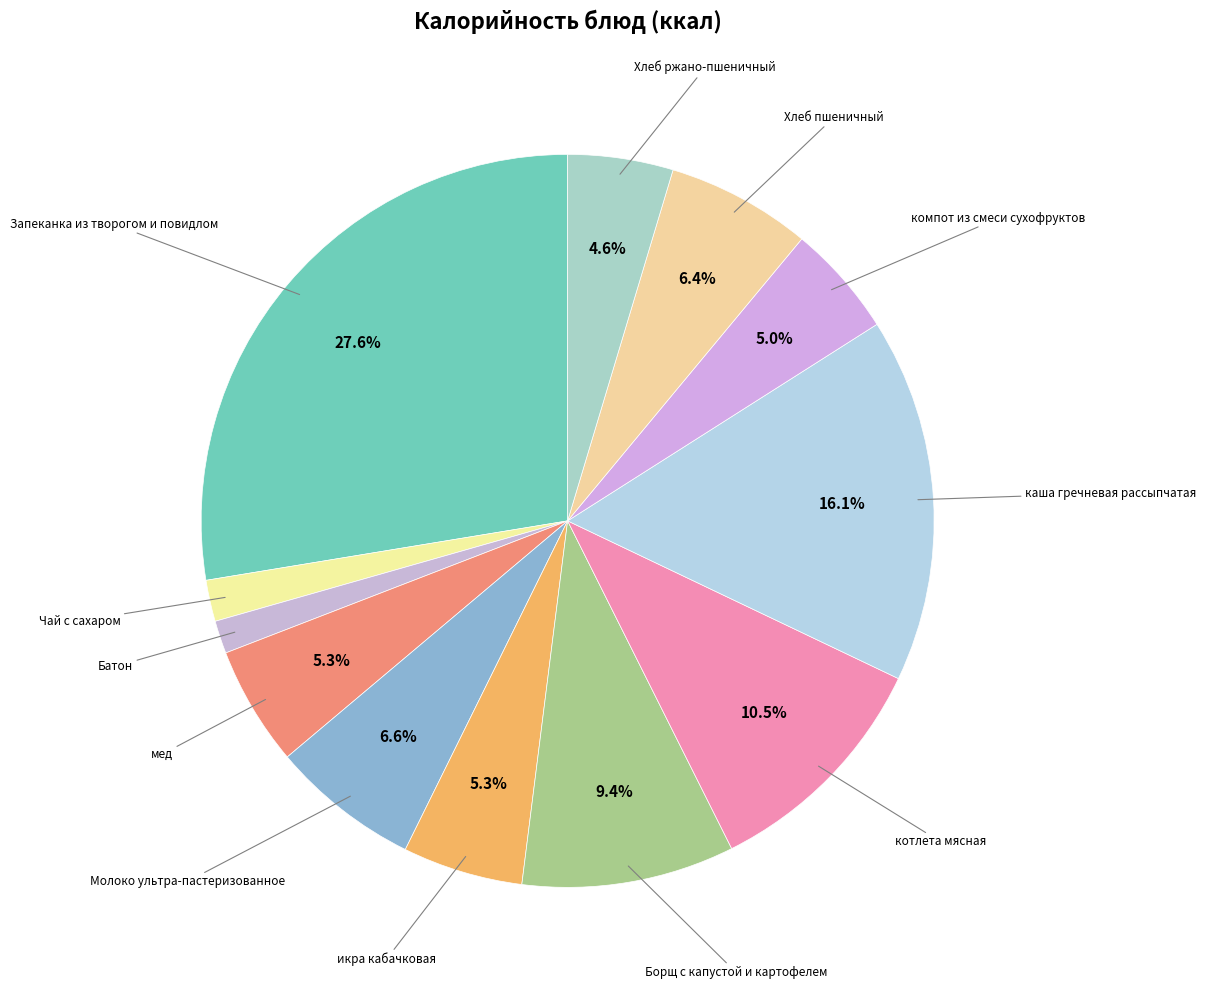

How many segments does this pie chart have?

12